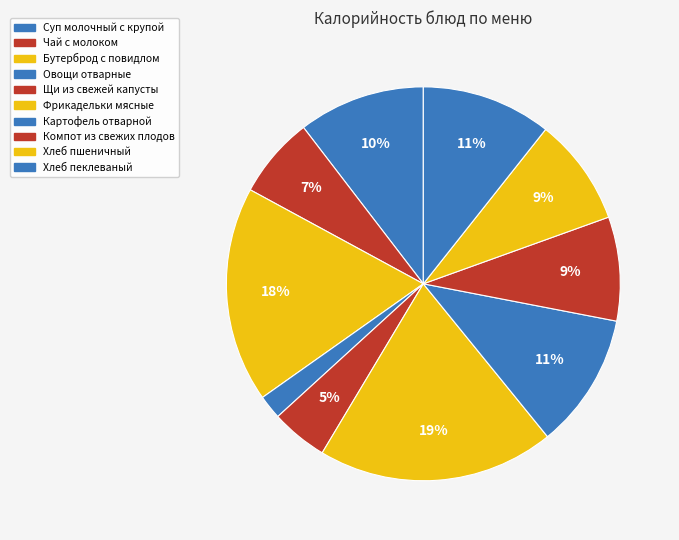

Combined, do Чай с молоком and Хлеб пшеничный account for over 50%?

No